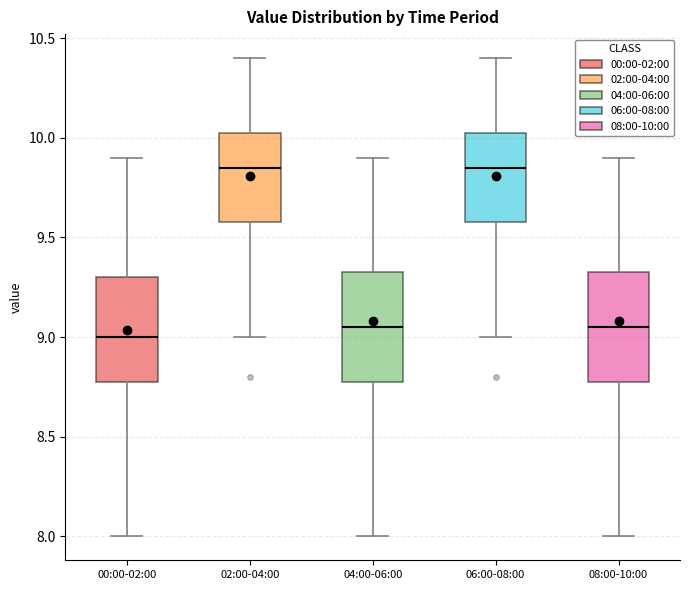

Where does the median line of the box for 00:00-02:00 sit on the y-axis? The values are not printed on the chart, so give them approximately, as read against the axis.

9.00